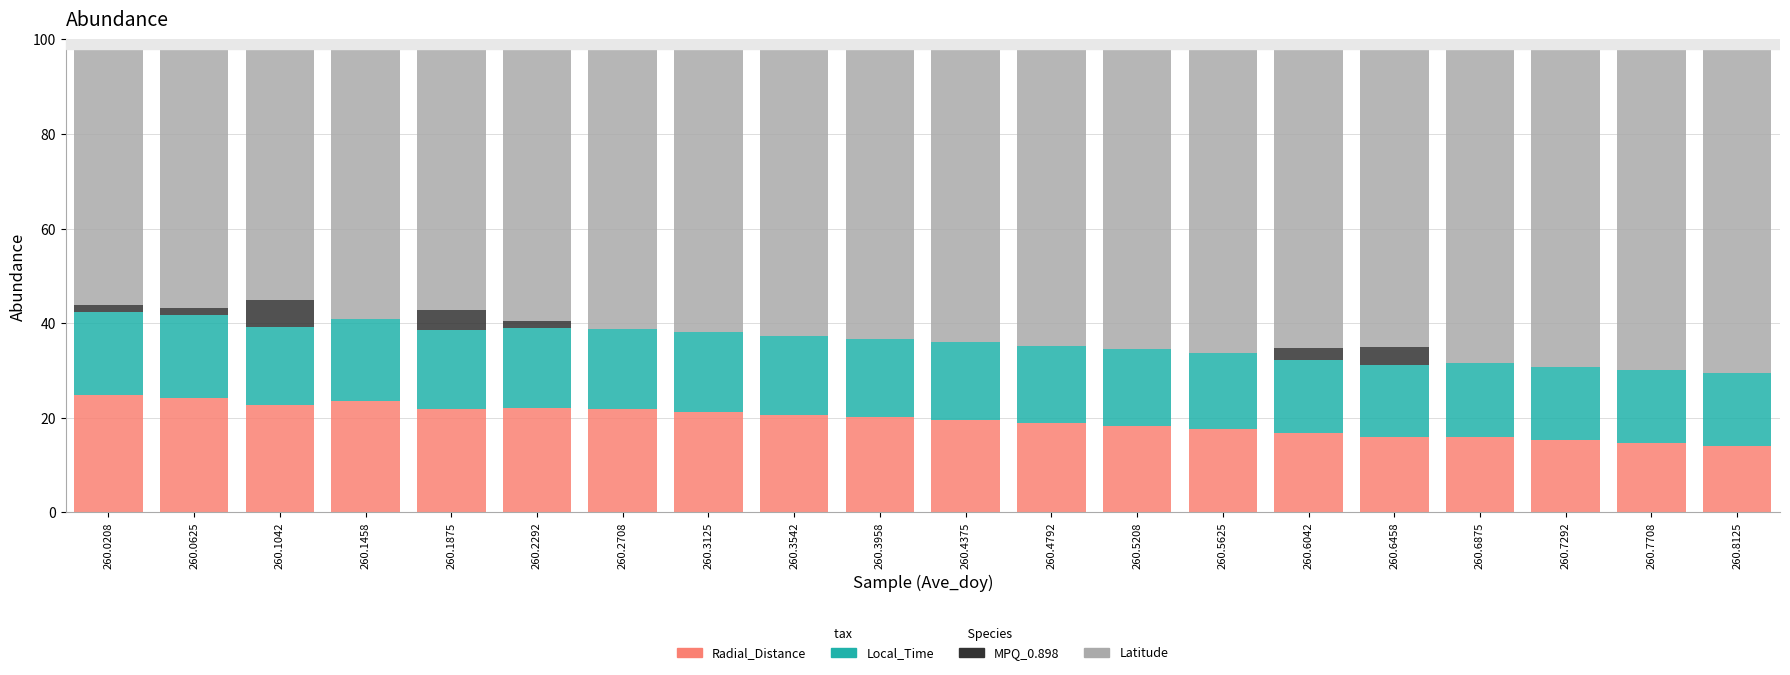

What is the sum of all Radial_Distance values?

390.2